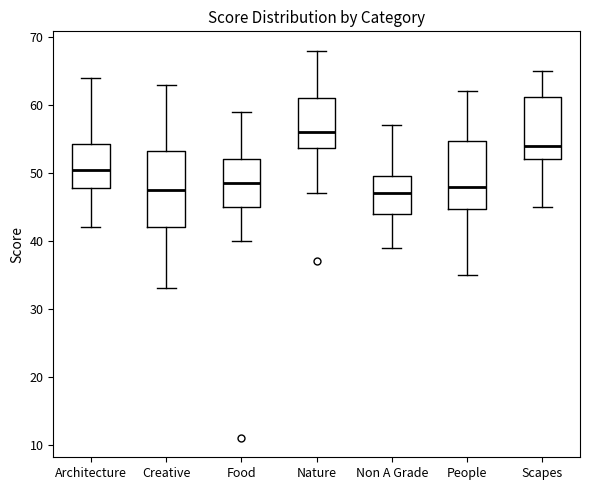

Reading left to right, read every box against the y-axis: the position of its median line, the range the box covers, and the ends of its whiskers. The values are not printed on the chart, so give them approximately, as read against the axis.

Architecture: median 51, box 48 to 54, whiskers 42 to 64
Creative: median 48, box 42 to 53, whiskers 33 to 63
Food: median 49, box 45 to 52, whiskers 40 to 59
Nature: median 56, box 54 to 61, whiskers 47 to 68
Non A Grade: median 47, box 44 to 50, whiskers 39 to 57
People: median 48, box 45 to 55, whiskers 35 to 62
Scapes: median 54, box 52 to 61, whiskers 45 to 65